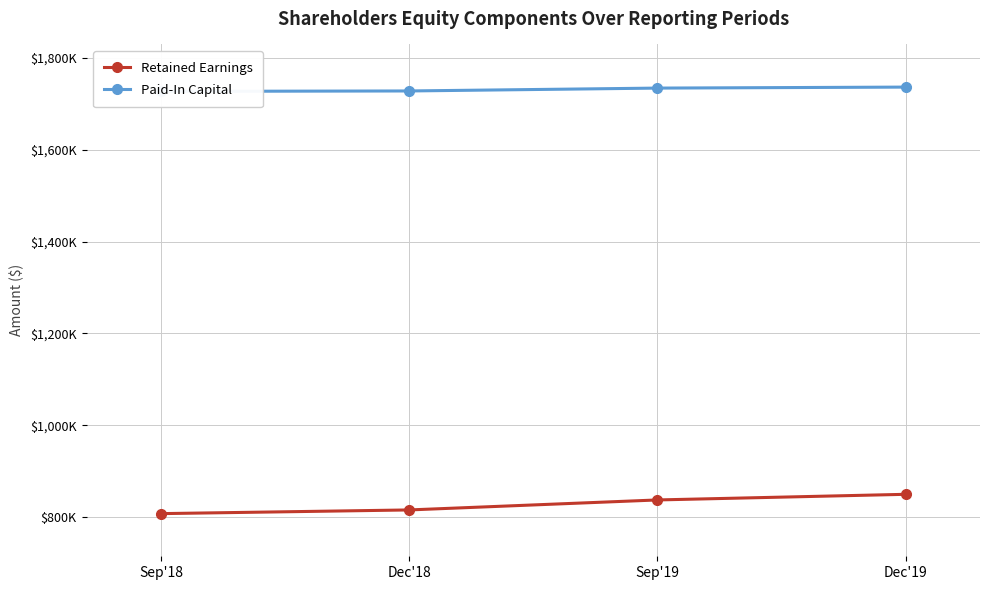

What is the spread (max minus min) of values at Sep'18?

919102